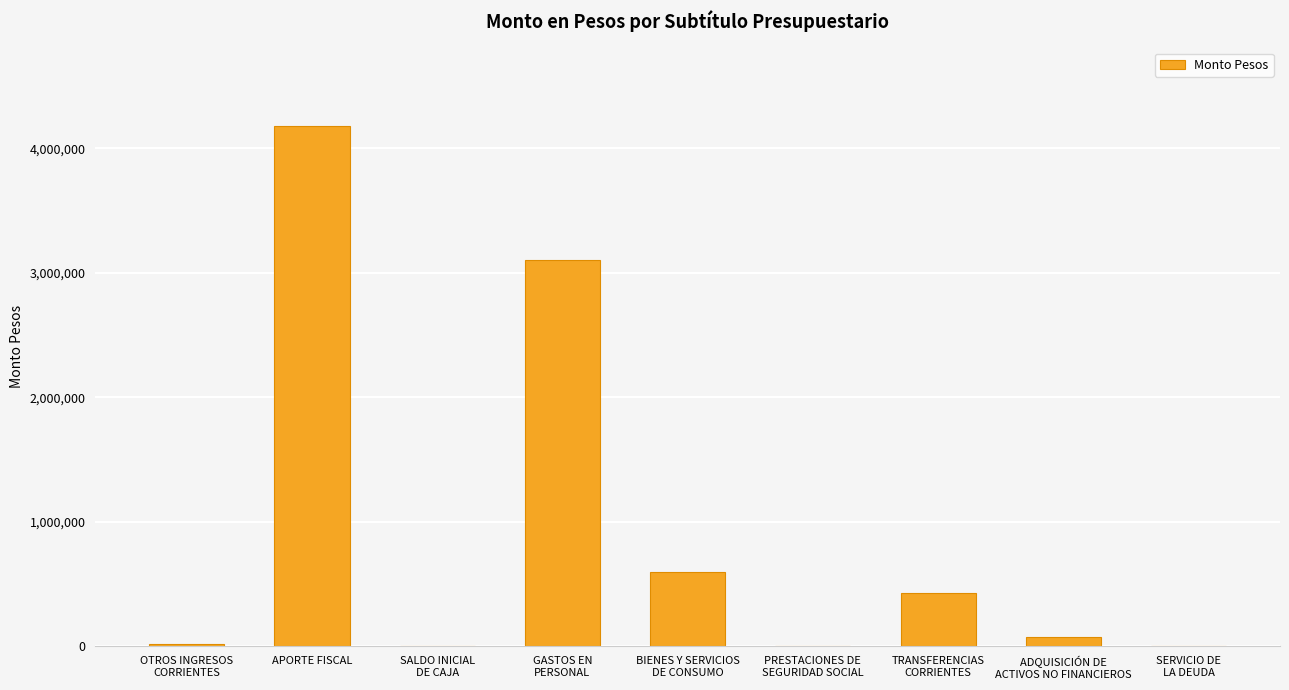

What is the sum of all values?

8405968